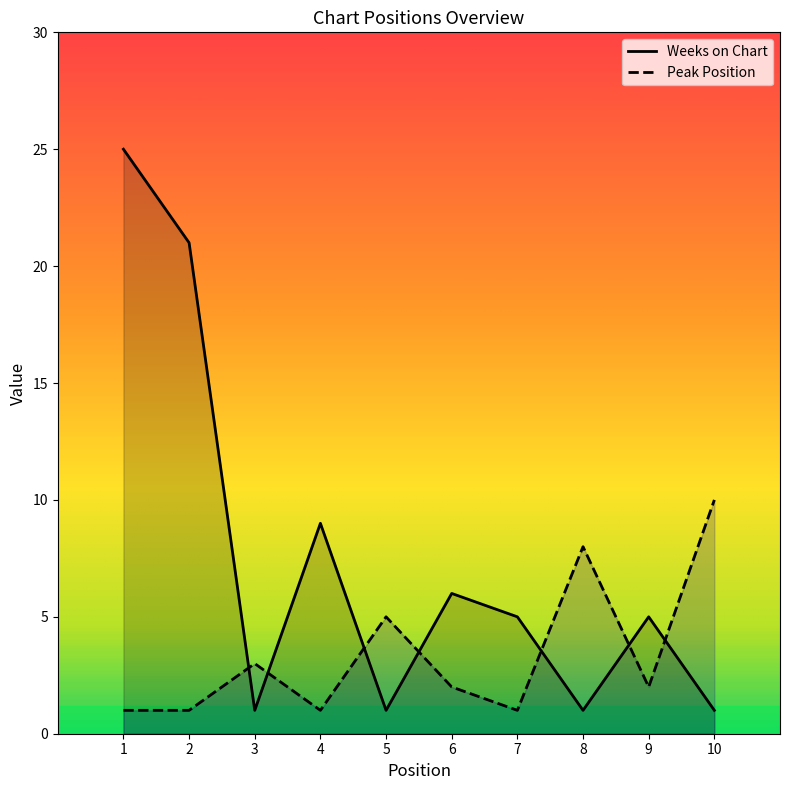

What are all the series names shown in the legend?

Weeks on Chart, Peak Position